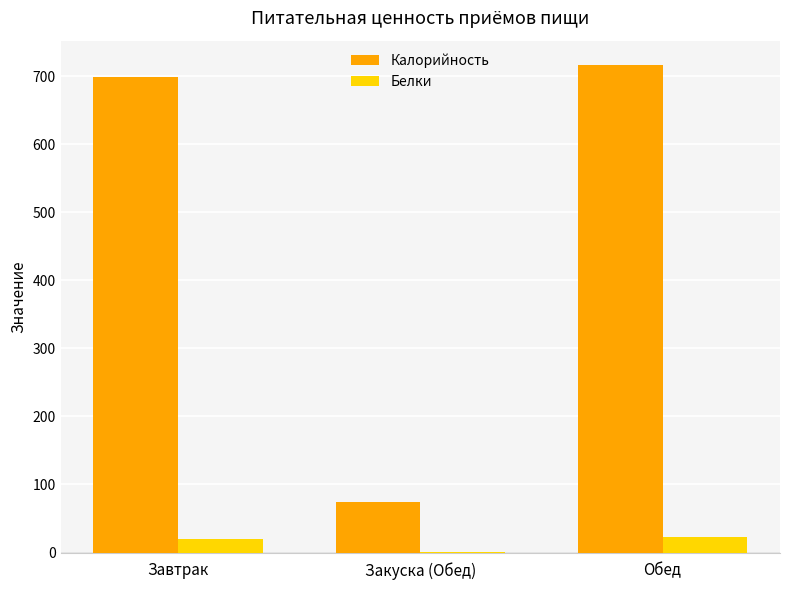

Read the Калорийность value at Завтрак.

697.9